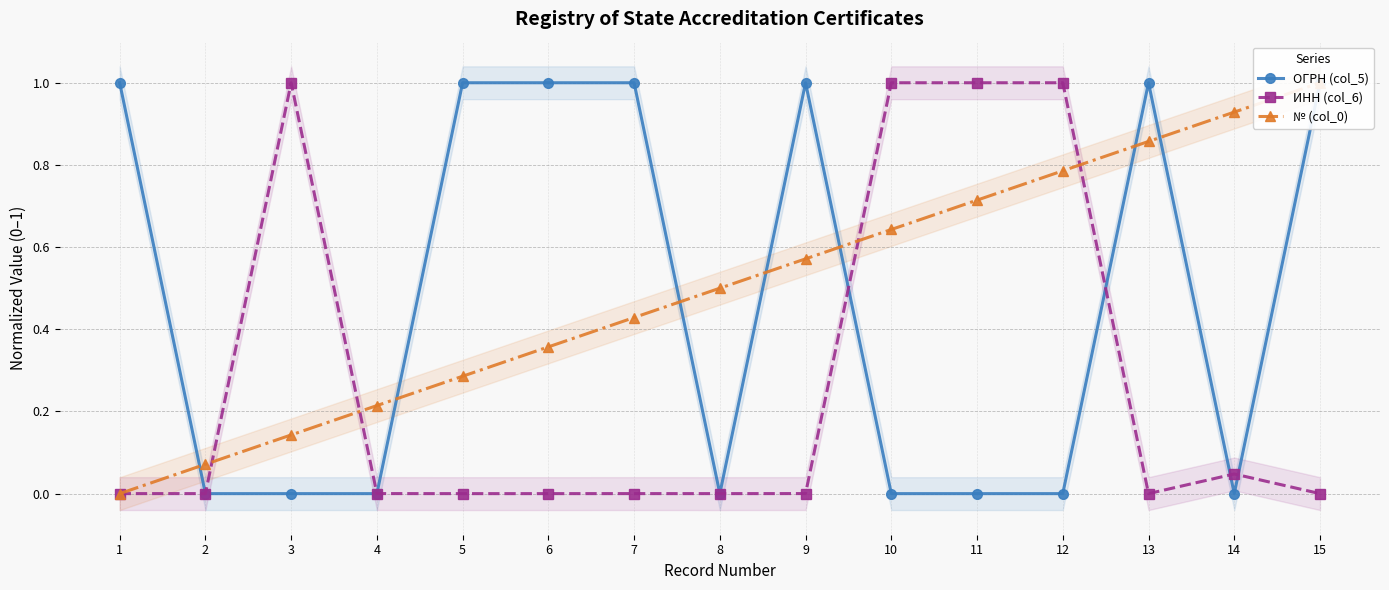

True or false: ОГРН (col_5) and № (col_0) intersect in this chart.

True